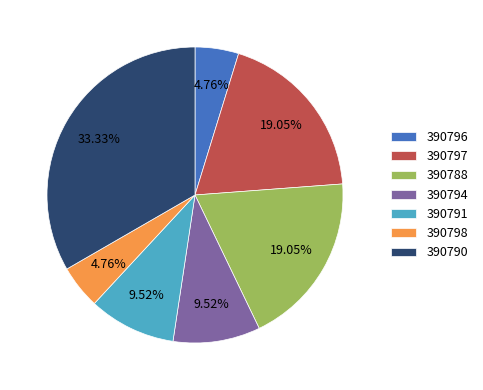

Count the number of slices in the pie.

7